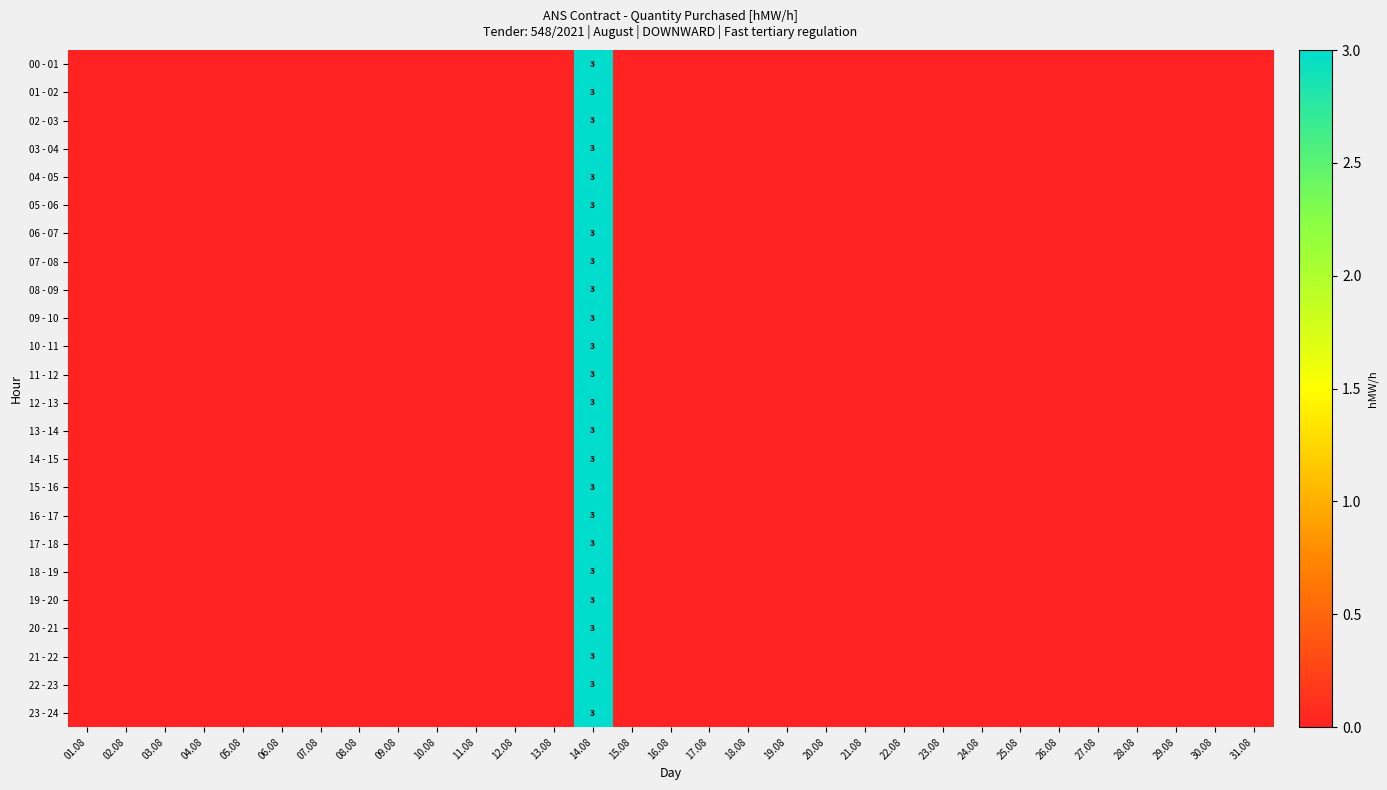

The value of 03 - 04 at 14.08 is 3. True or false?

True